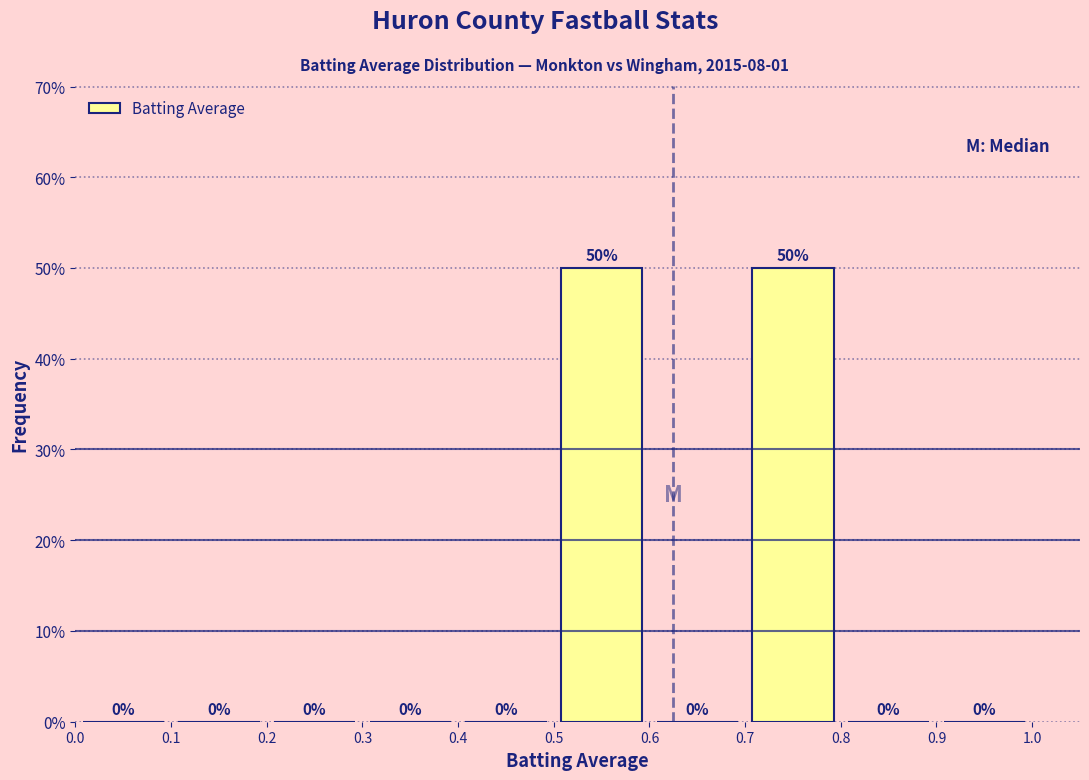

What is the height of the bar covering 0.7 to 0.8 on the x-axis?

50